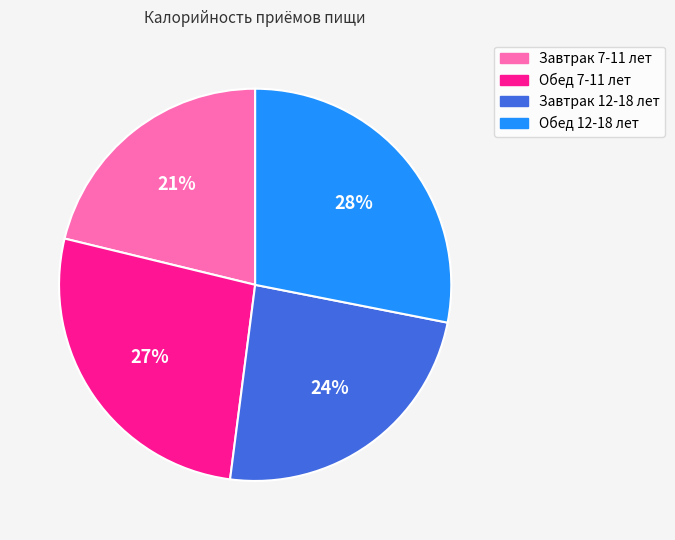

Is the sum of Завтрак 7-11 лет and Завтрак 12-18 лет greater than half?

No